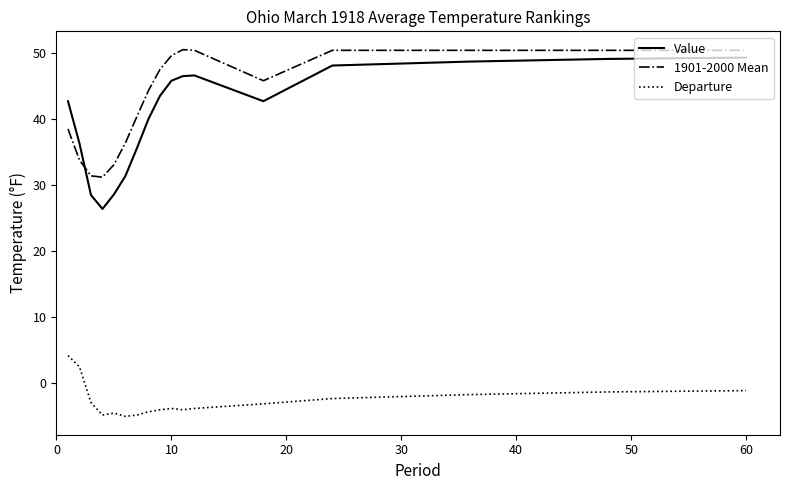

What is the sum of all 1901-2000 Mean values?

734.5